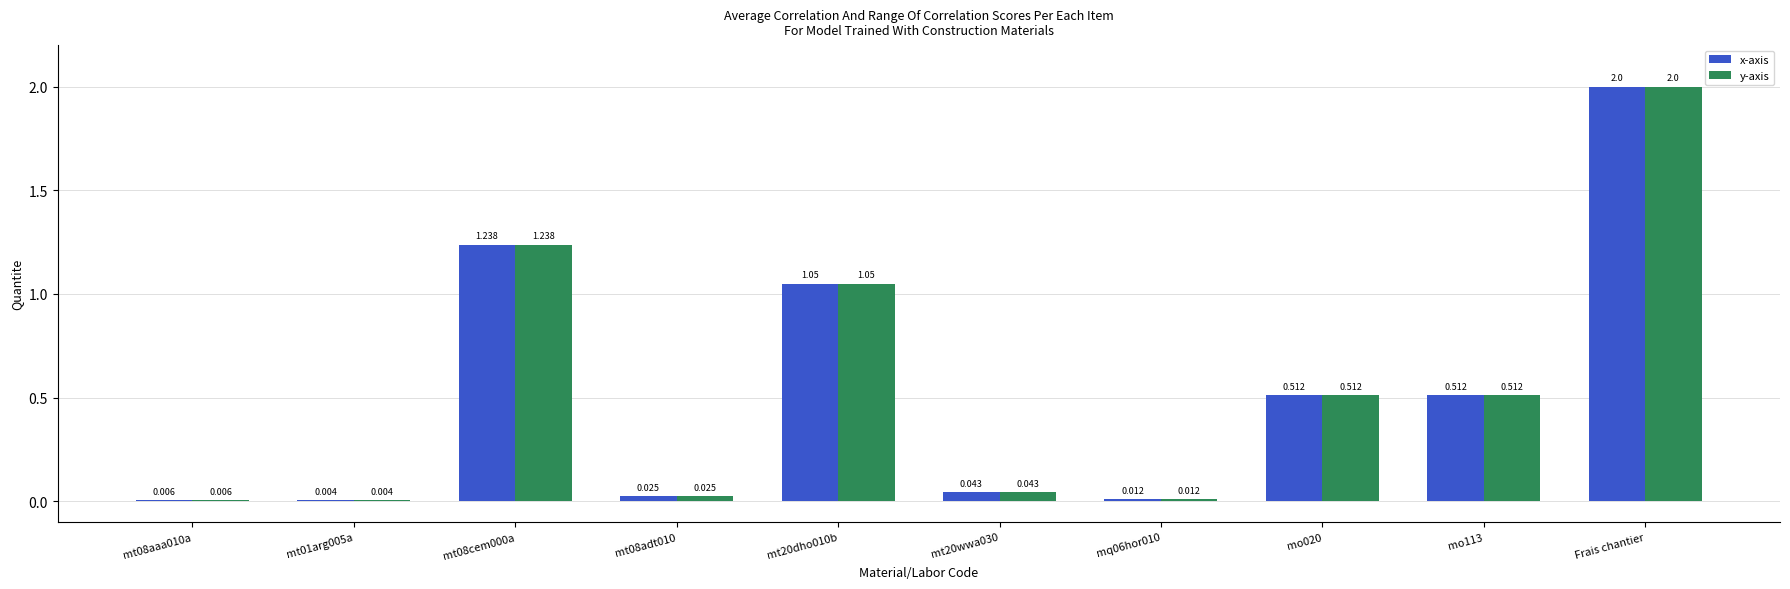

At which label does y-axis reach its peak?

Frais chantier